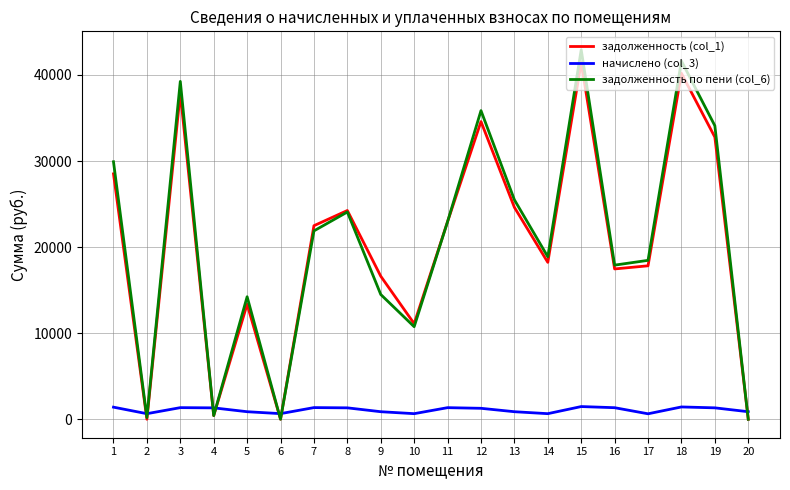

What is the maximum value shown in the chart?

42917.6